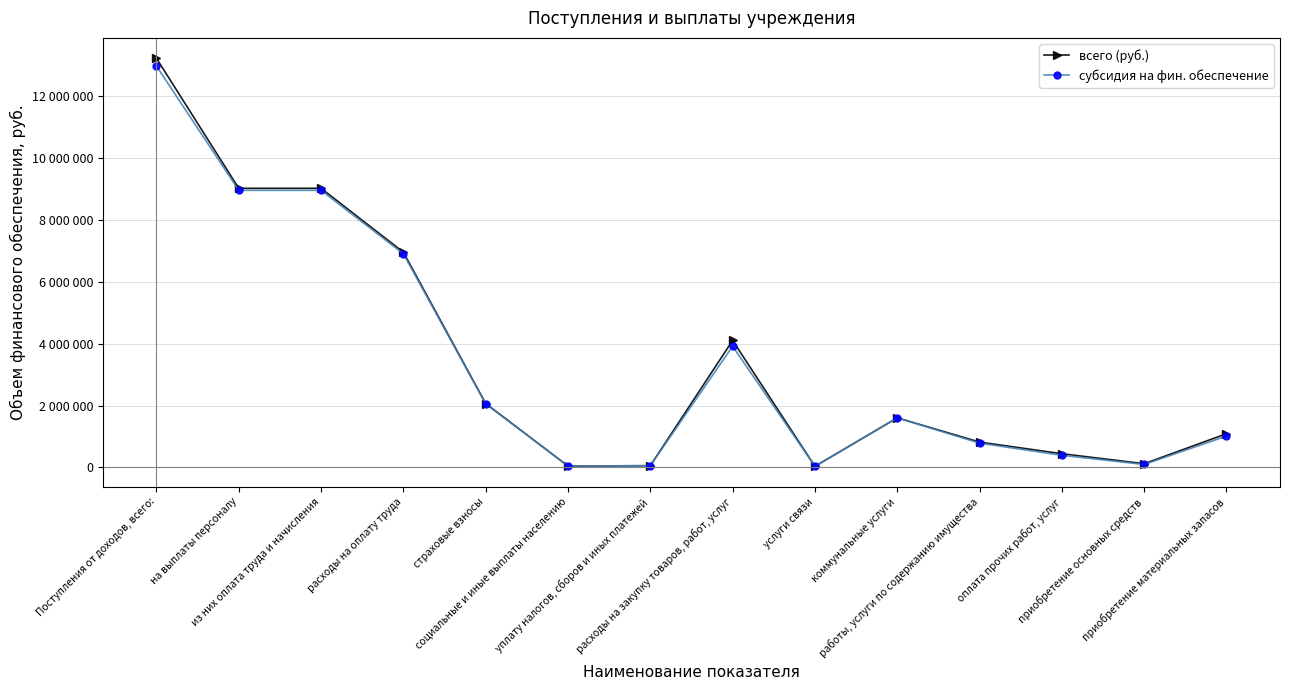

How many interior local valleys does the субсидия на фин. обеспечение series have?

3